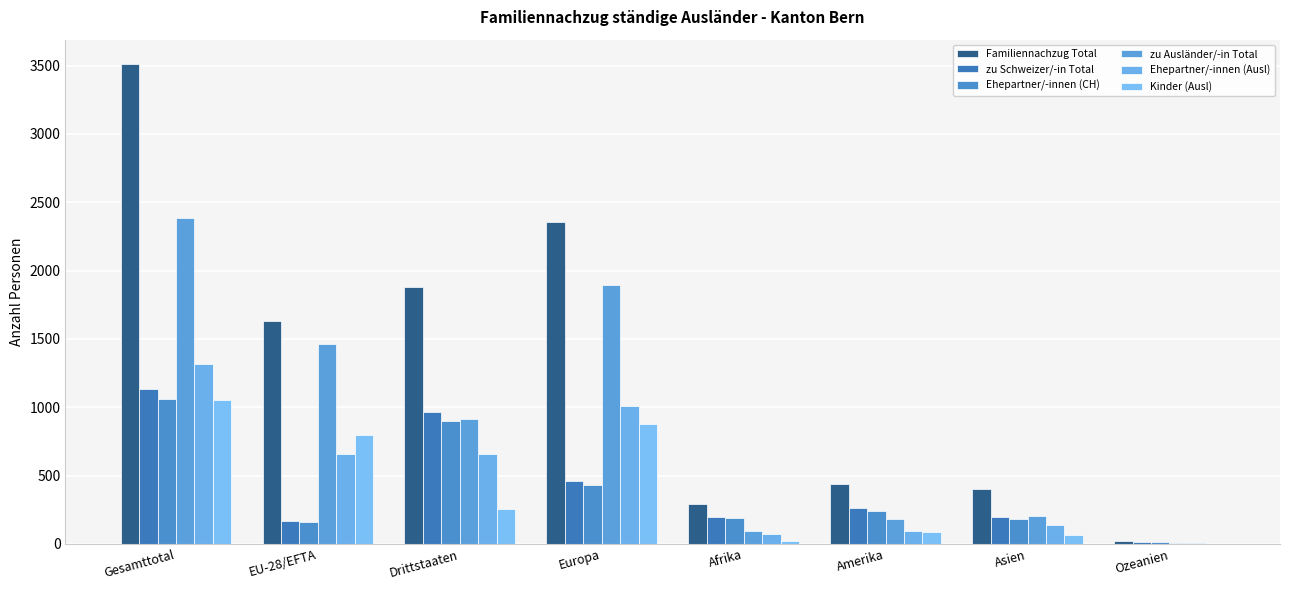

The value of Ehepartner/-innen (Ausl) at Afrika is 72. True or false?

True